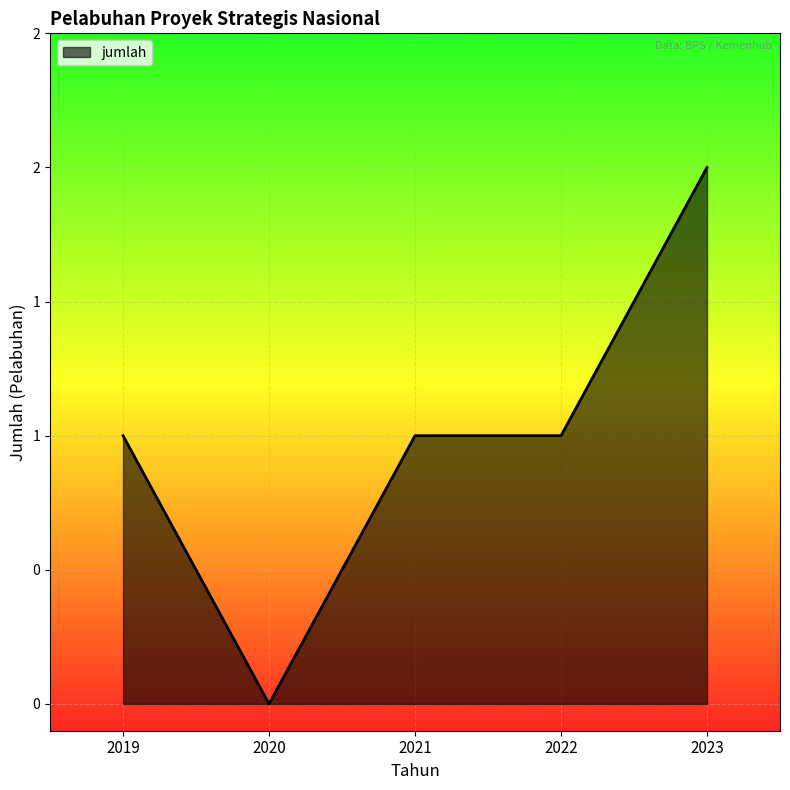

Reading right to left, what are all the values shown in this chart?

2023=2	2022=1	2021=1	2020=0	2019=1